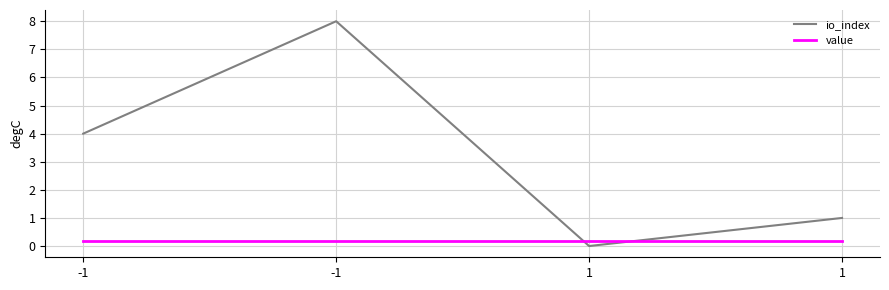

Rank the series at -1 from highest to lowest value.

io_index, value